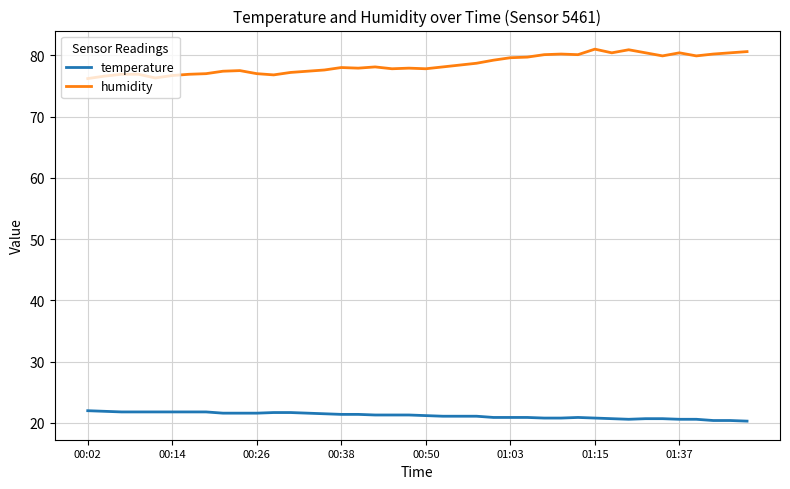

Which series has the widest spread of values?

humidity